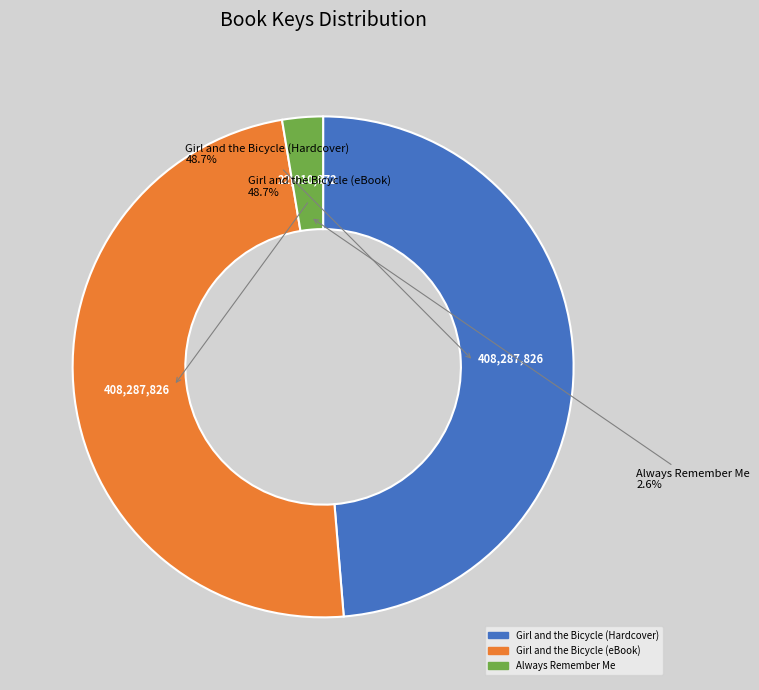

To the nearest percent, what is the combined percentage of Girl and the Bicycle (Hardcover) and Always Remember Me?

51%